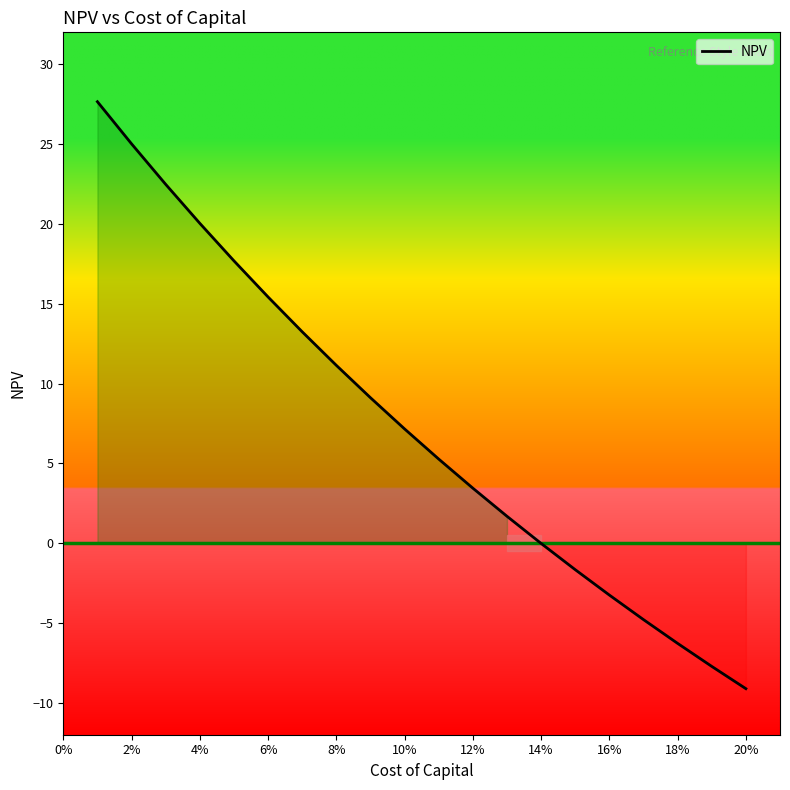

How many lines are shown in the chart?

1